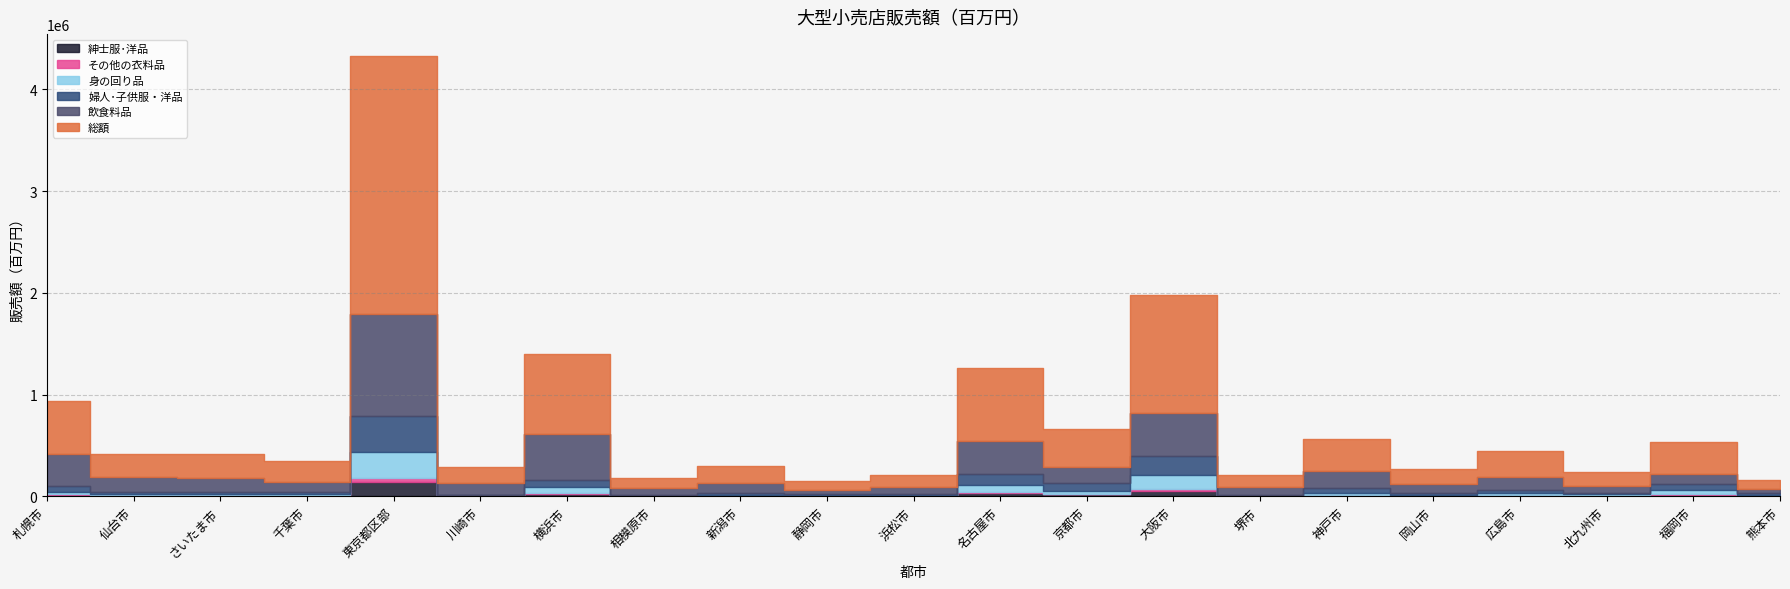

True or false: 飲食料品 and 身の回り品 intersect in this chart.

False